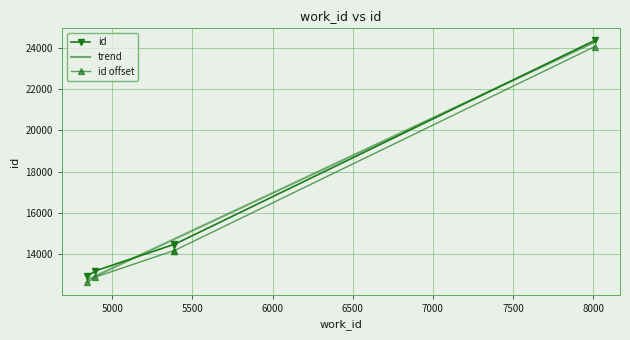

How many series are shown in this chart?

3